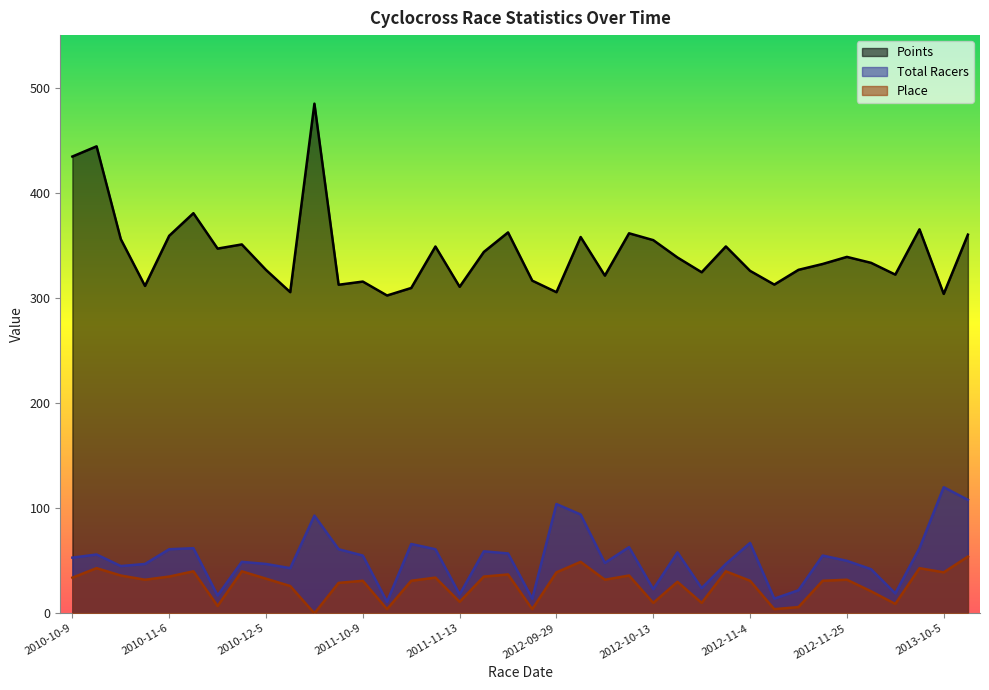

How many lines are shown in the chart?

3